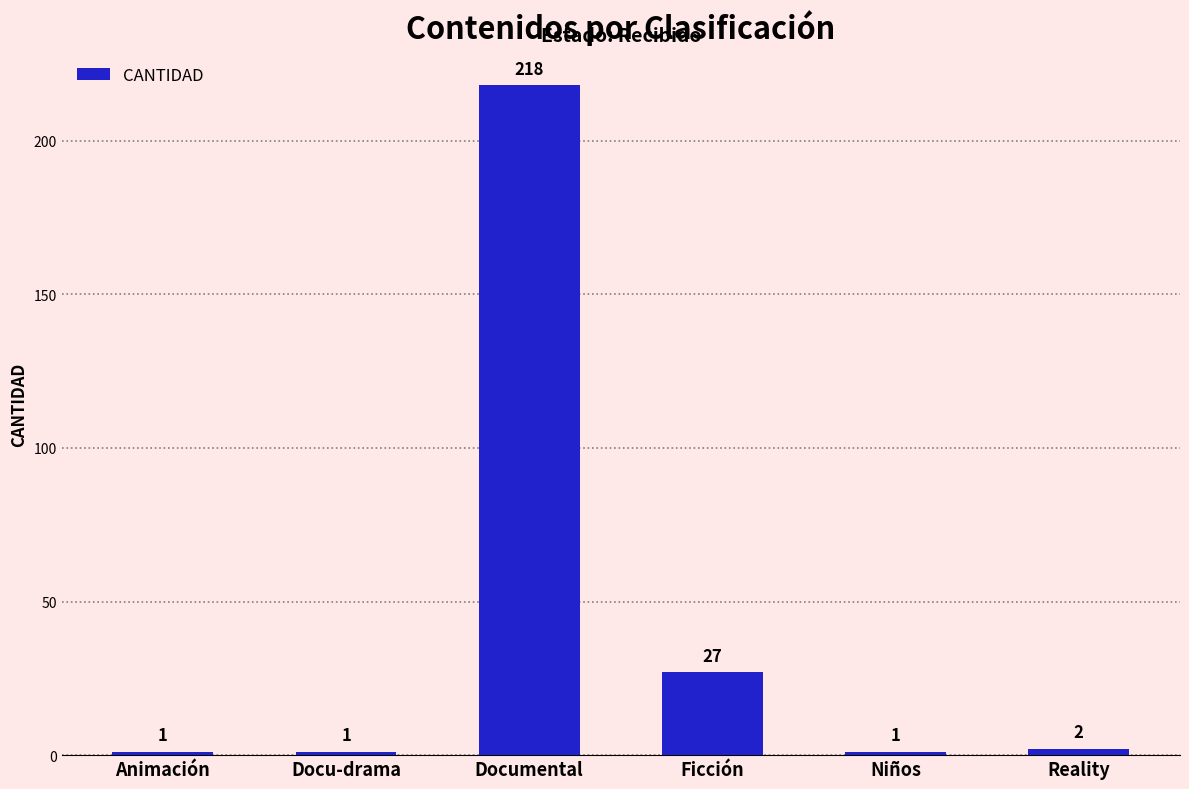

Are the bars horizontal?

No